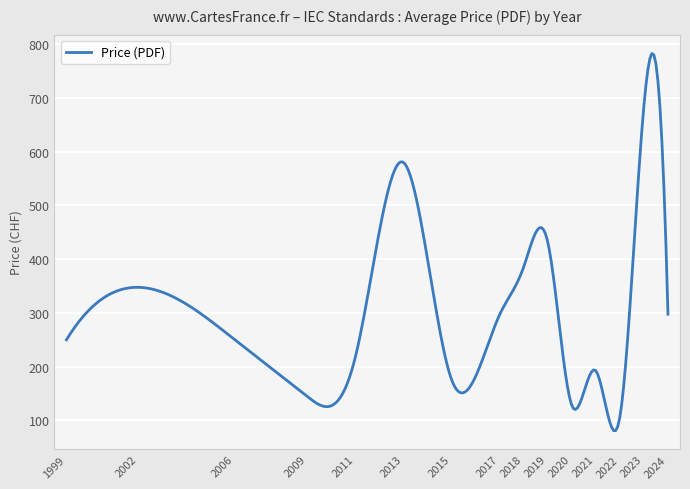

What is the maximum value shown in the chart?

782.3